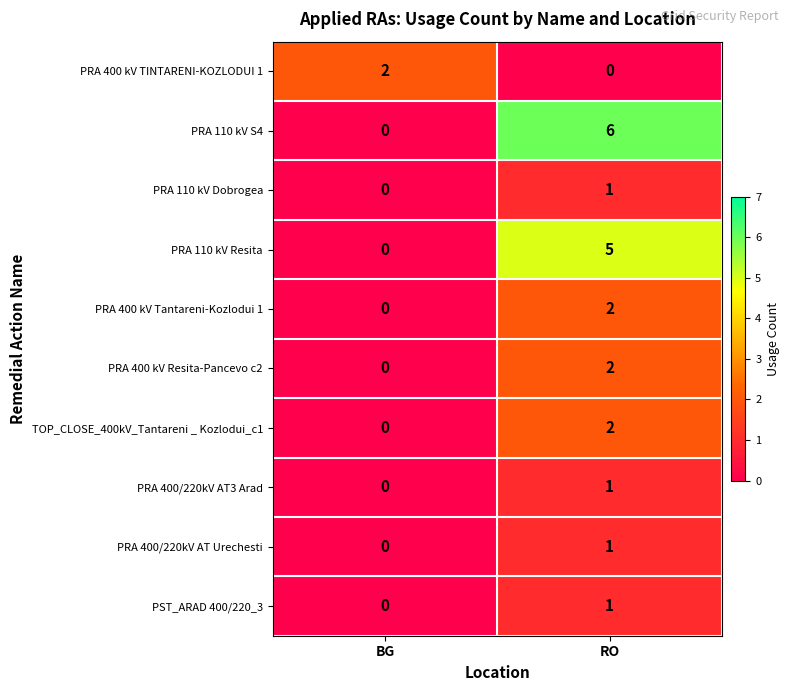

What is the total value across all series at RO?

21